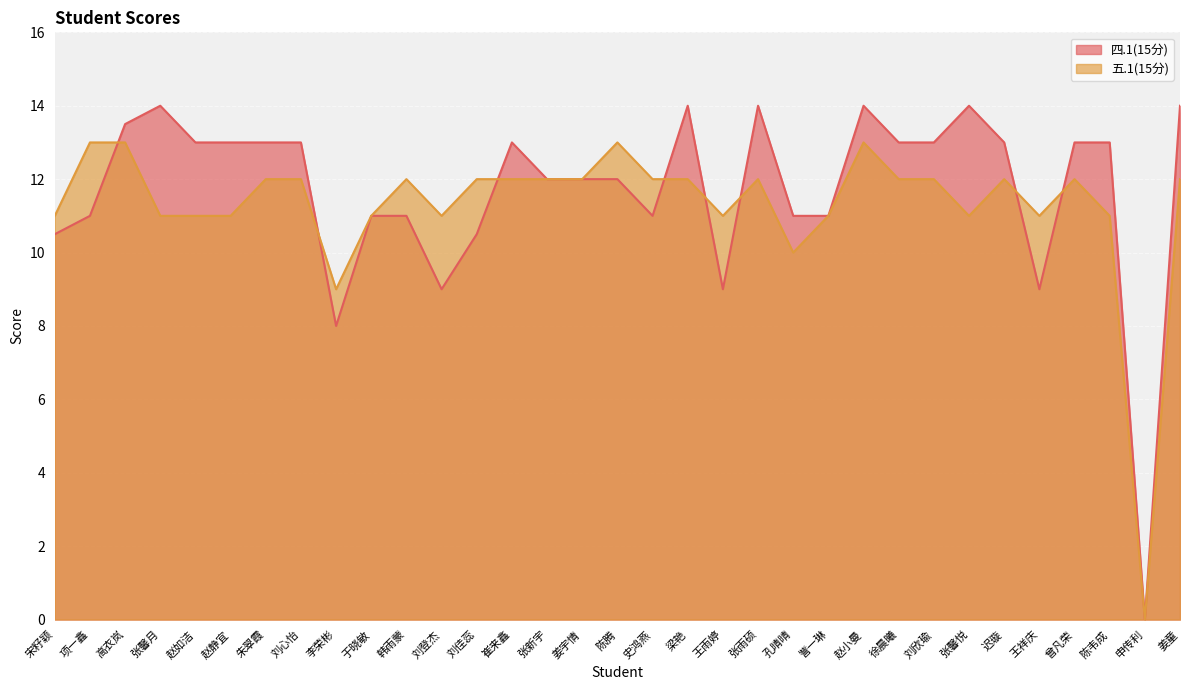

Count the number of data series in this chart.

2